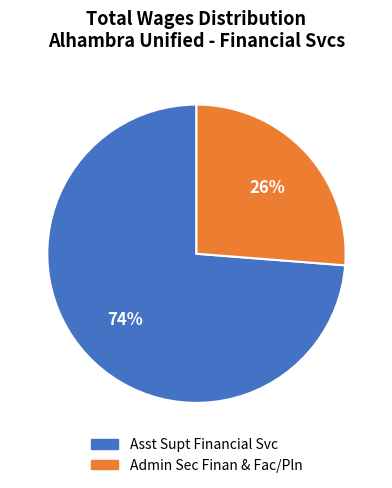

Rank the categories by value from highest to lowest.

Asst Supt Financial Svc, Admin Sec Finan & Fac/Pln